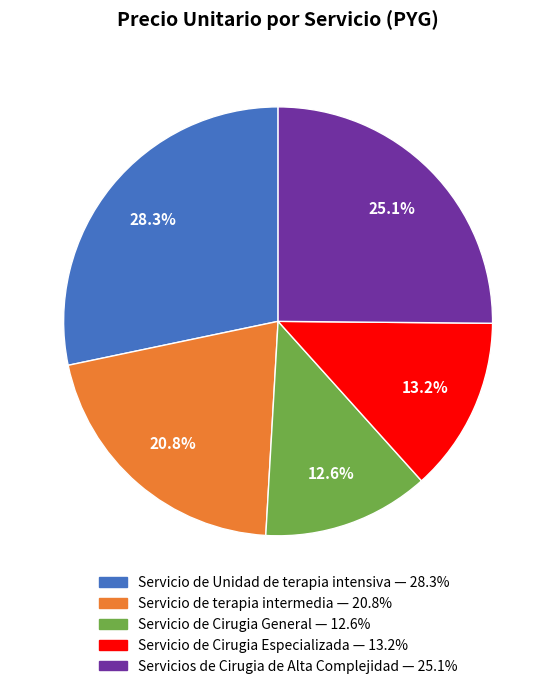

To the nearest percent, what percentage of the pie is Servicio de Cirugia Especializada?

13%